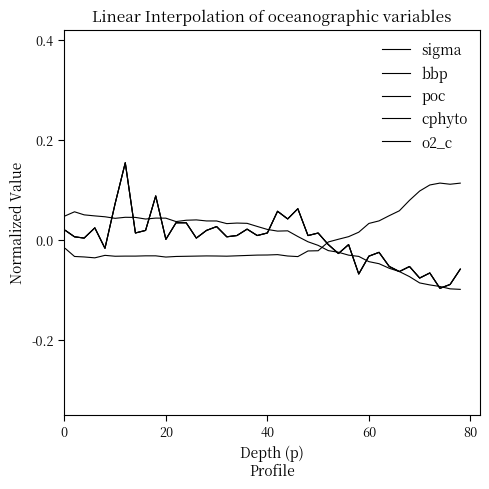

Does the chart have visible grid lines?

No